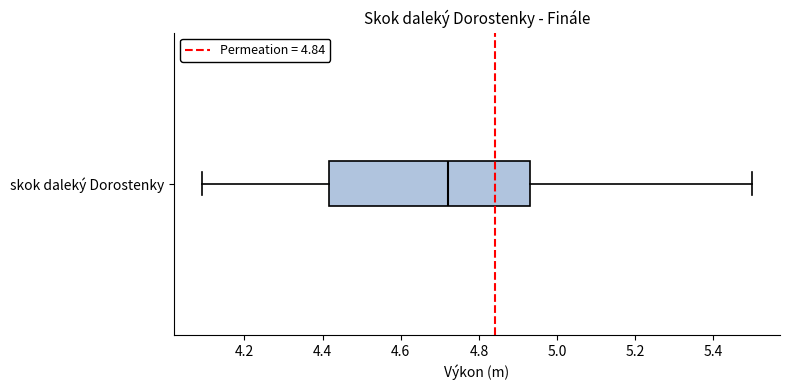

Transcribe this box plot: give where the median line is, the range the box spans, and where the two whiskers end, as read against the x-axis. The values are not printed on the chart, so give them approximately, as read against the axis.

median 4.72, box 4.42 to 4.94, whiskers 4.10 to 5.50